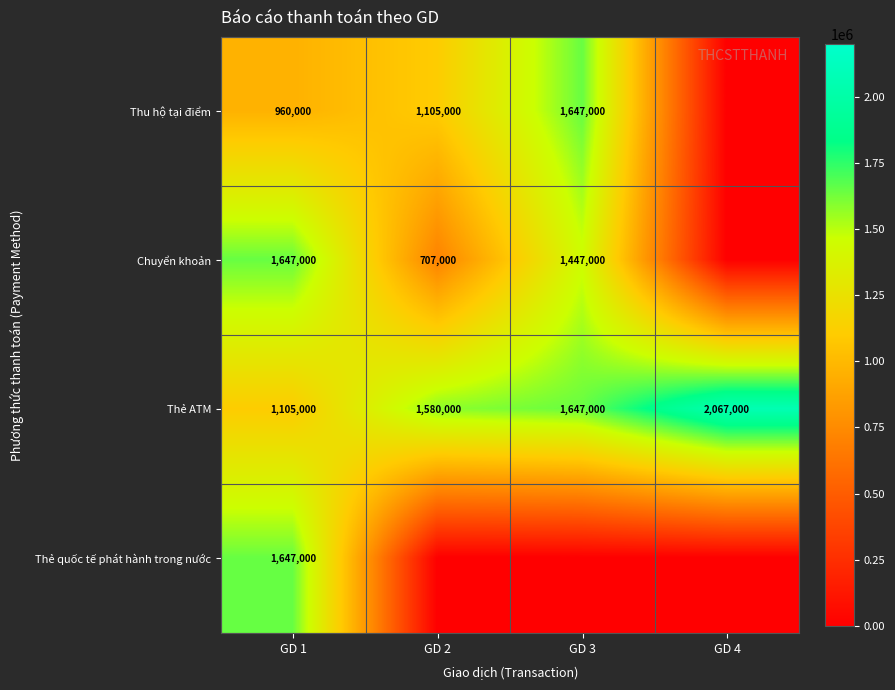

Rank the categories by Thẻ ATM value from lowest to highest.

GD 1, GD 2, GD 3, GD 4